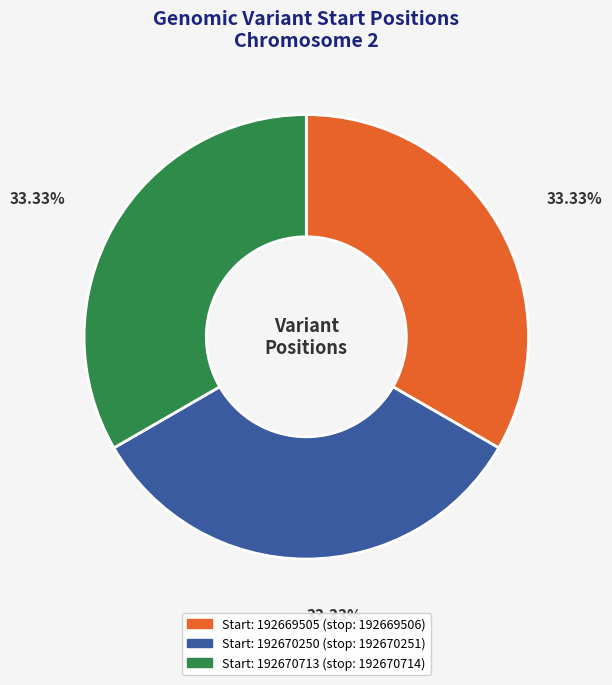

To the nearest percent, what is the average slice percentage?

33%